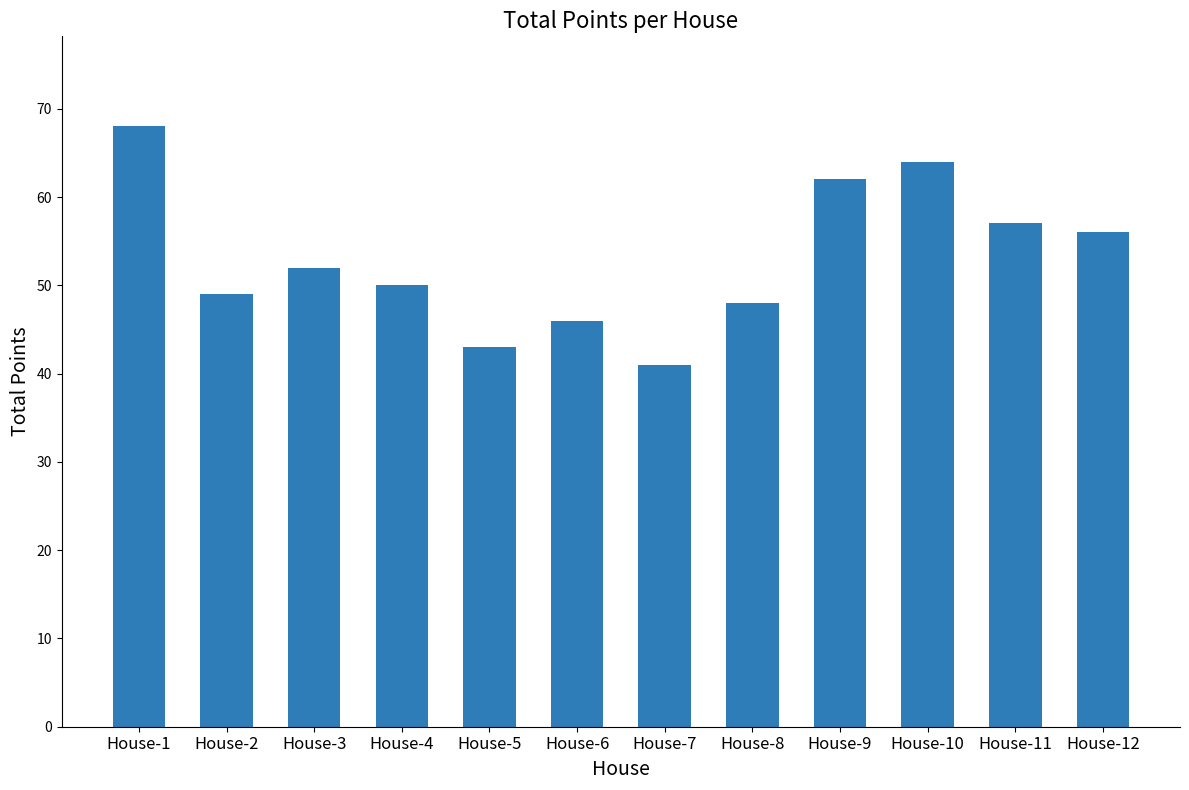

The value at House-10 is 64. True or false?

True